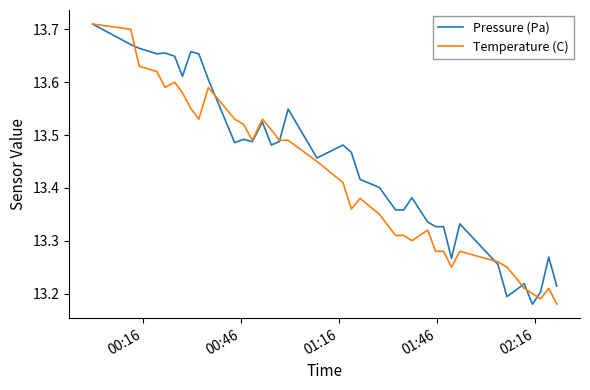

How many Temperature (C) values are between 13 and 14?

40